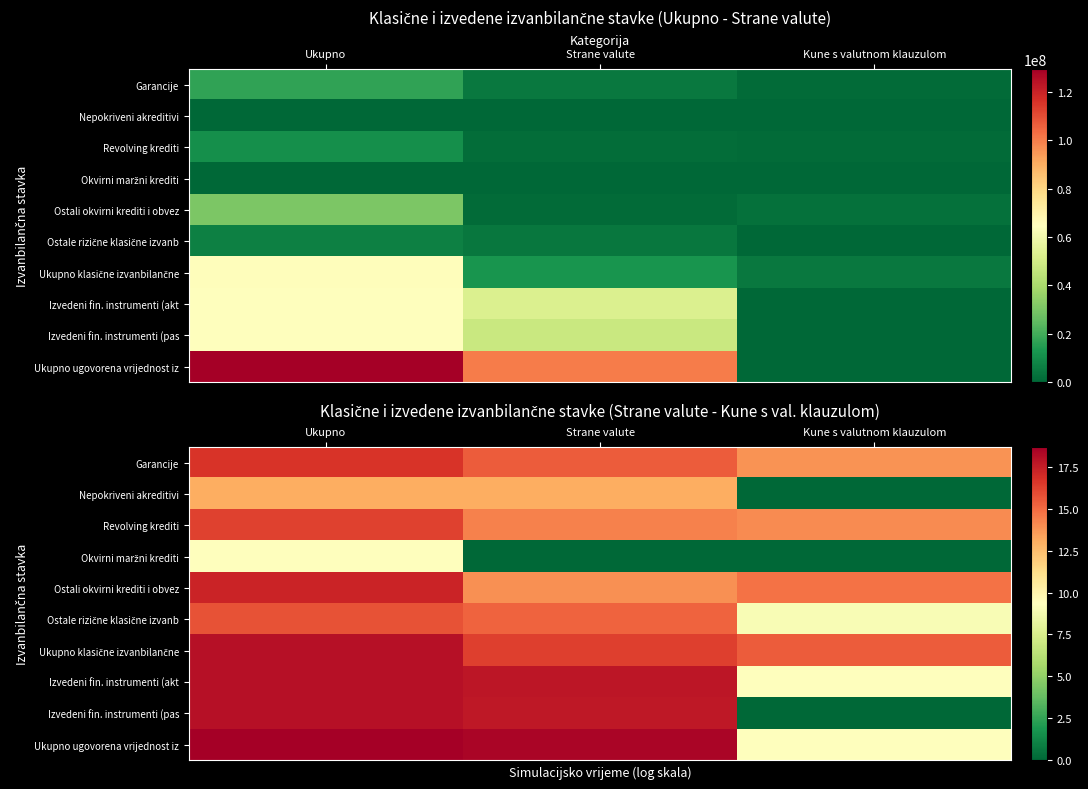

What is the difference between the highest and lowest values at Ukupno?

9.3